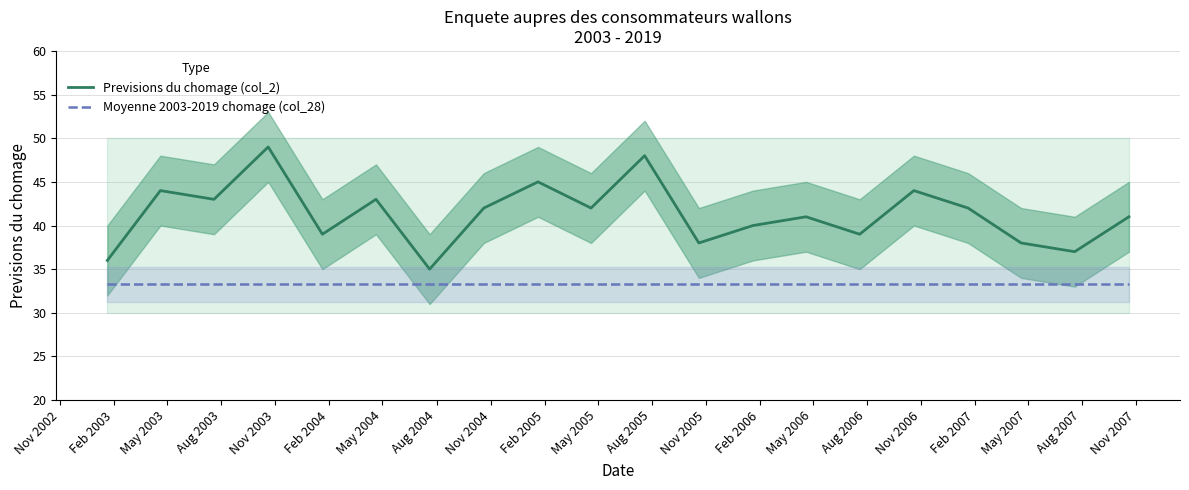

What is the highest value of the Moyenne 2003-2019 chomage (col_28) series?

33.3